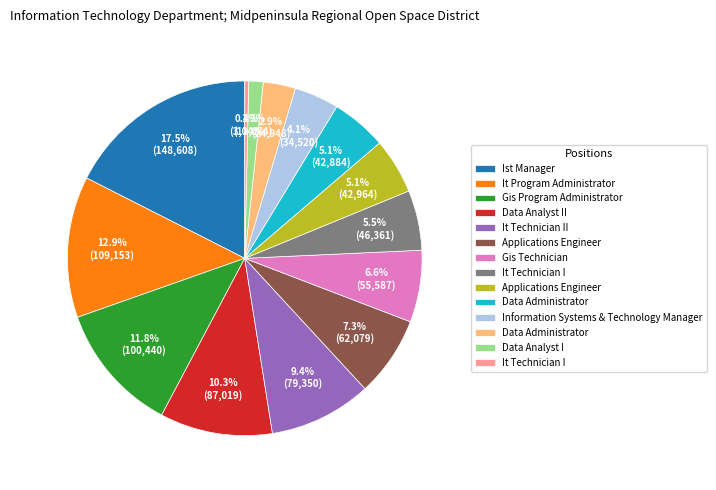

Is there a majority slice in this chart?

No